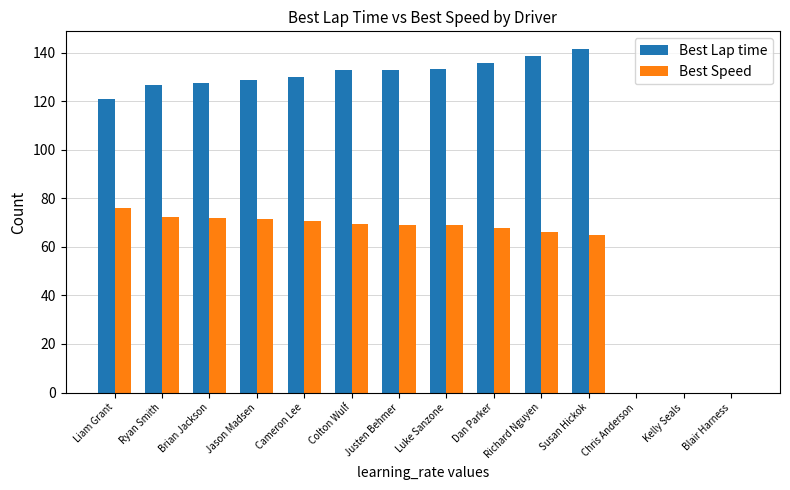

What is the highest value of the Best Speed series?

75.9